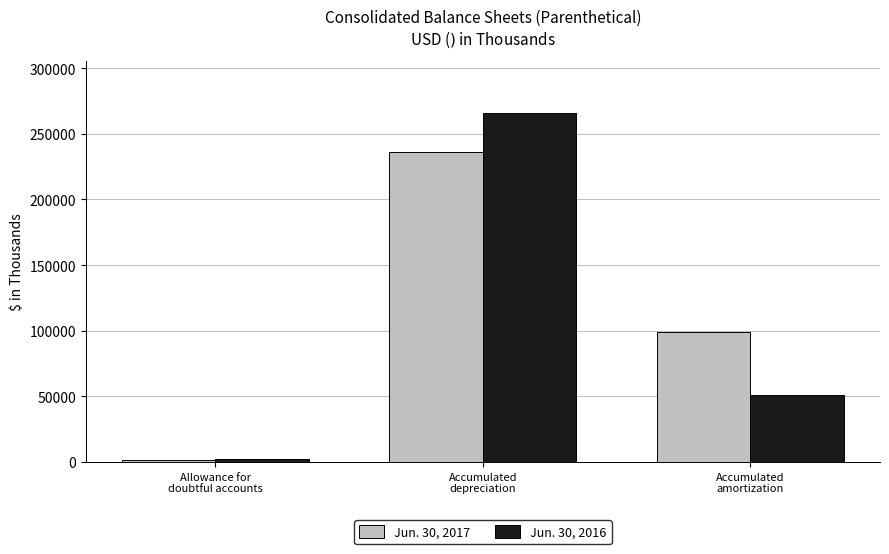

Count the number of data series in this chart.

2